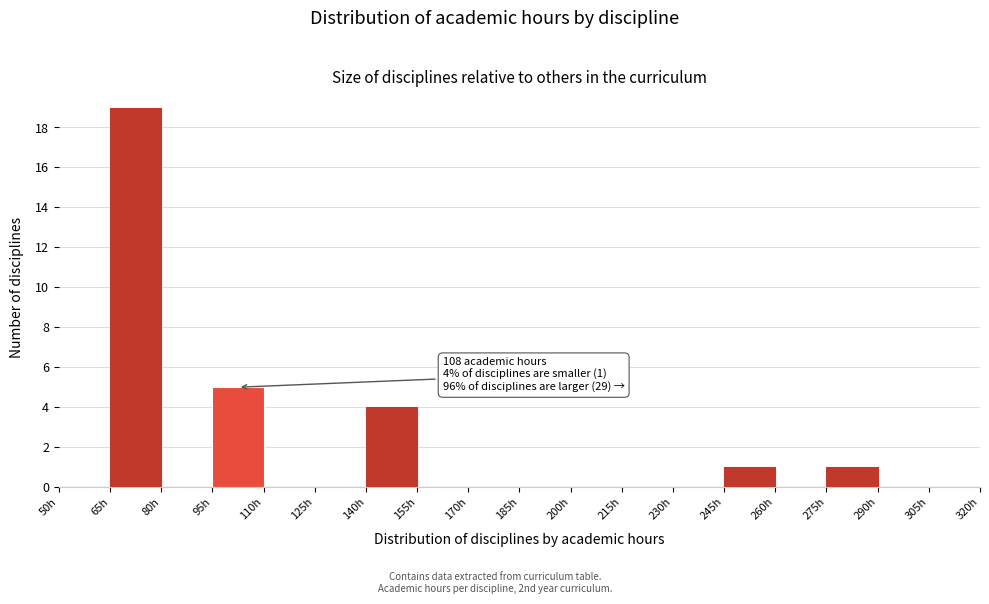

Which range on the x-axis has the tallest bar?

65 to 80